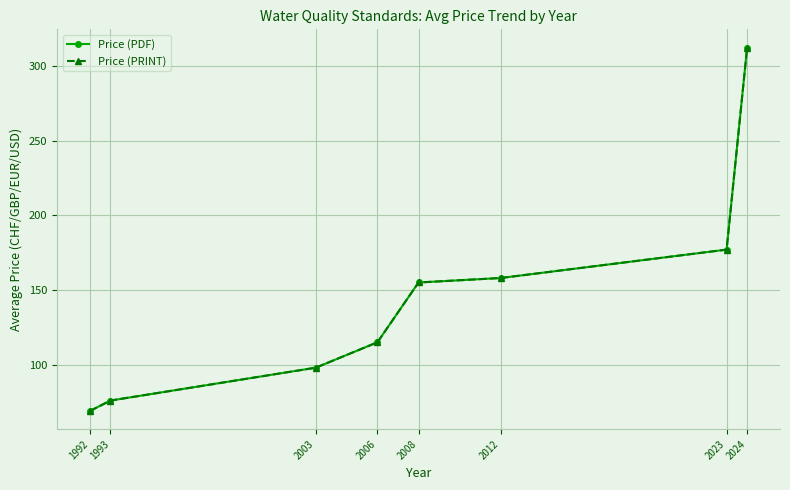

What is the minimum value shown in the chart?

69.0